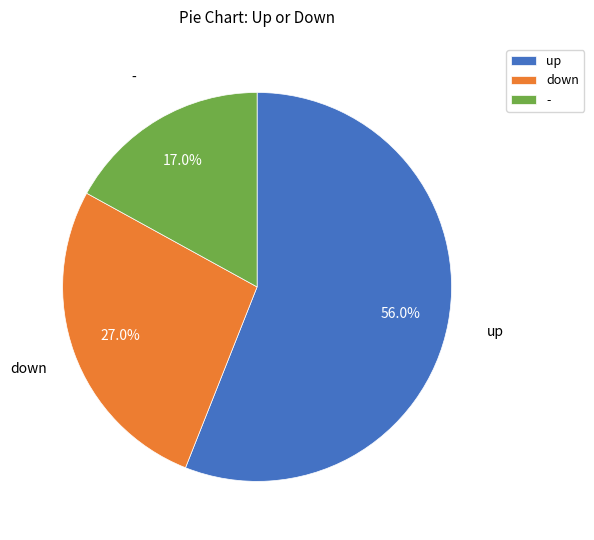

To the nearest percent, what is the difference between the - and up slice percentages?

39%